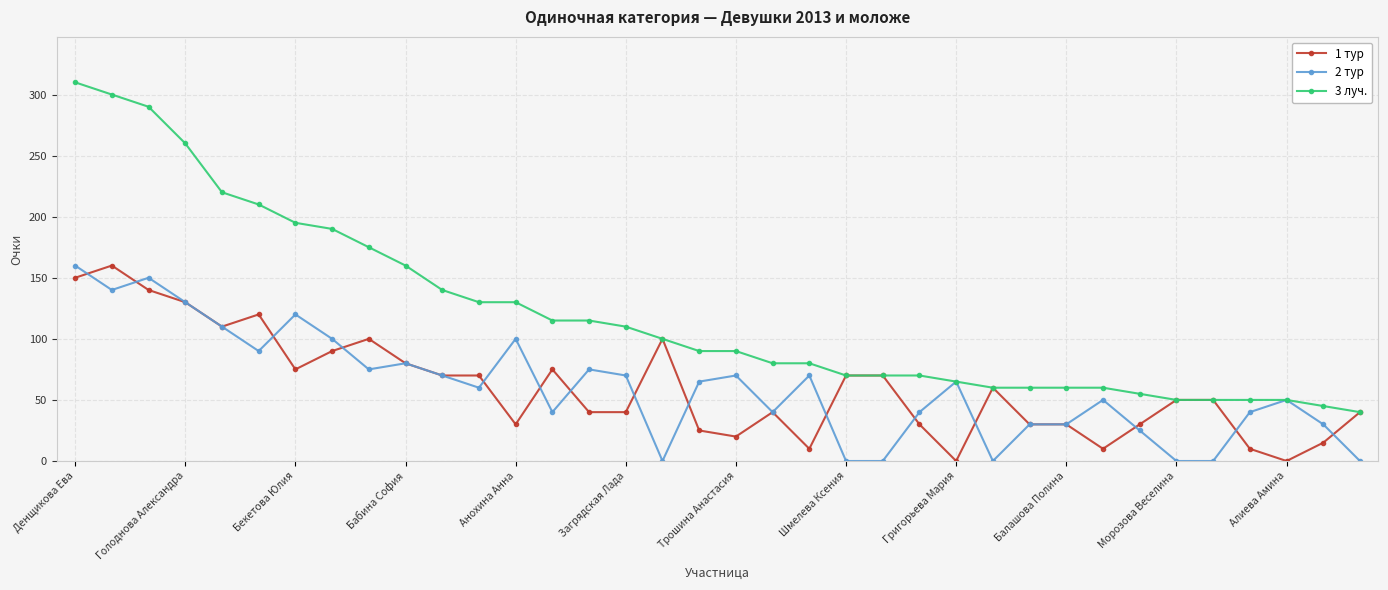

At how many categories does at least one series exceed 255?

4